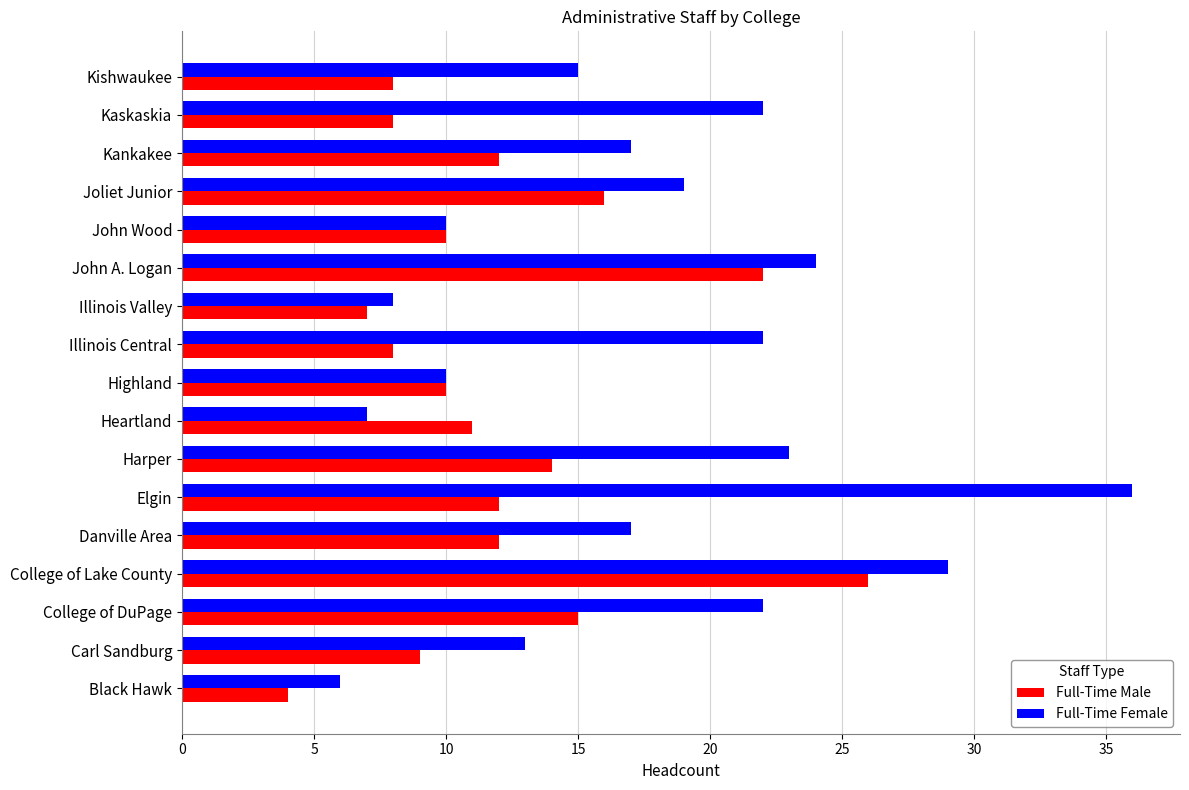

Which series has the largest total across all categories?

Full-Time Female